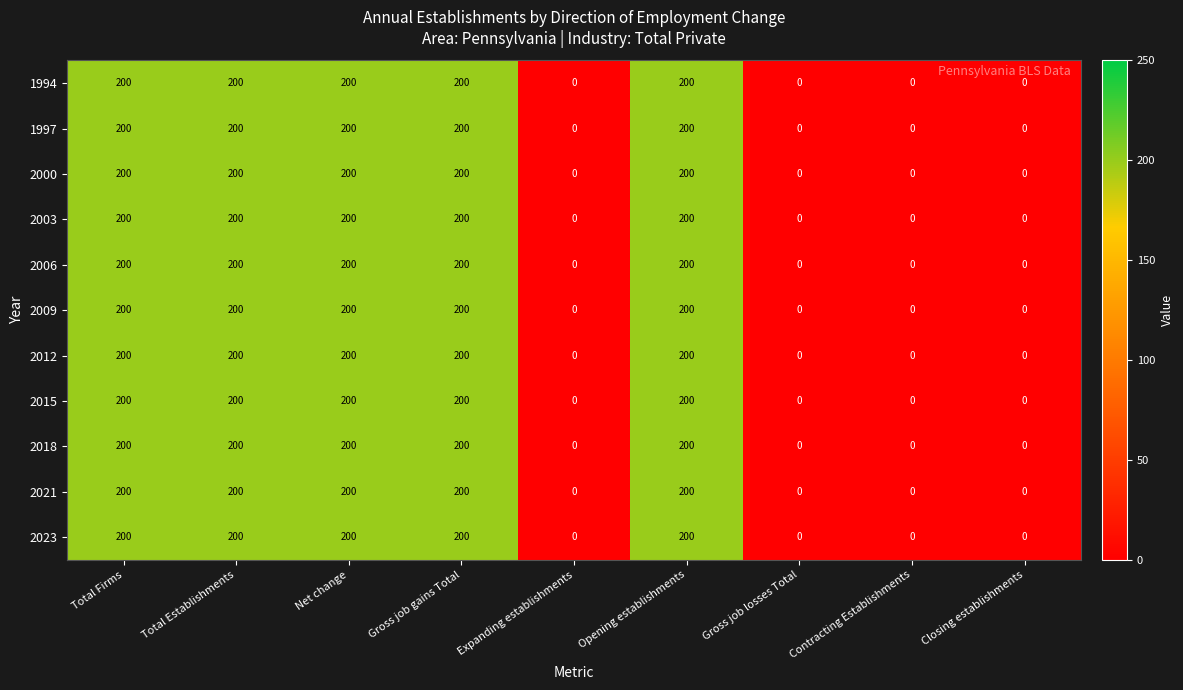

Read the 1997 value at Opening establishments.

200